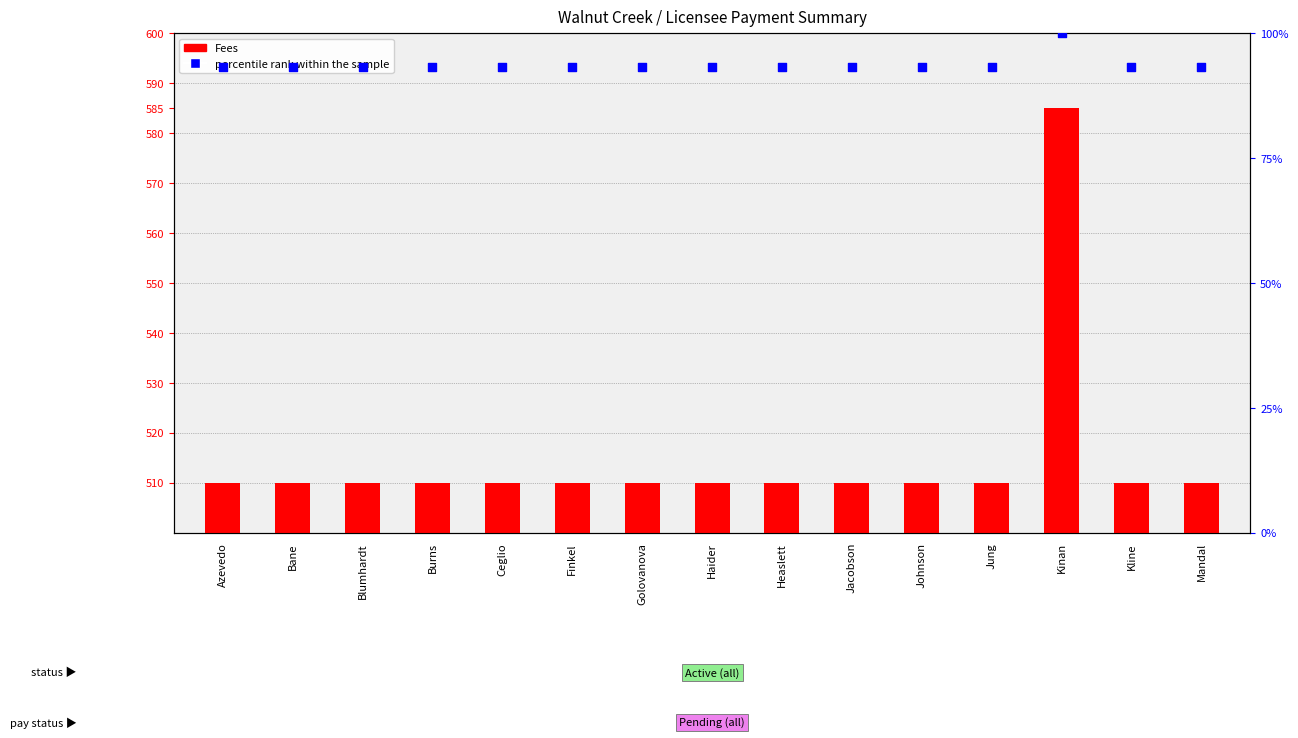

At how many categories does at least one series exceed 319?

15